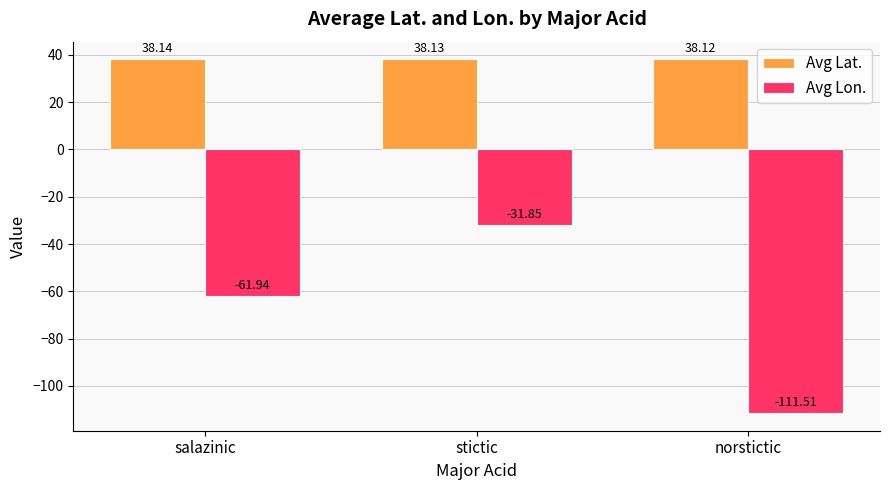

What is the label of the 3rd bar from the right?

salazinic